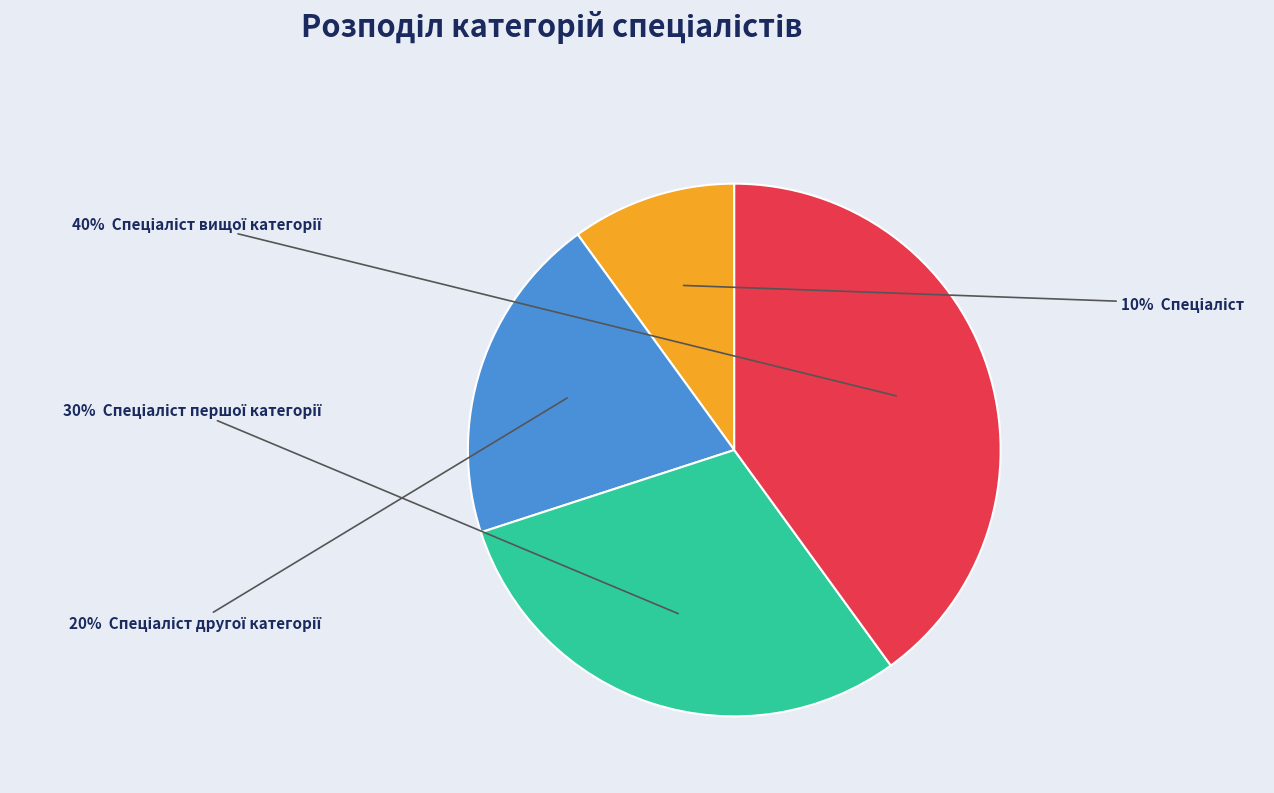

How many slices are in this pie chart?

4